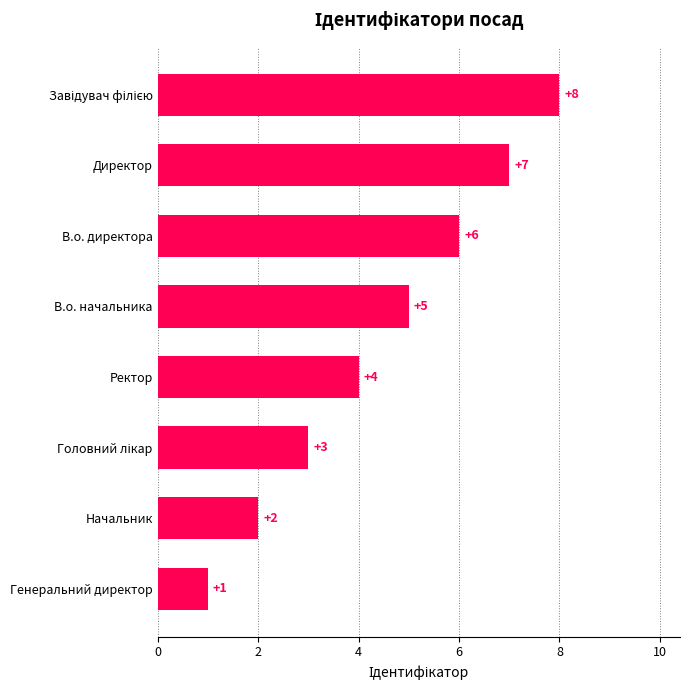

Is it true that the value at Директор is 7?

True